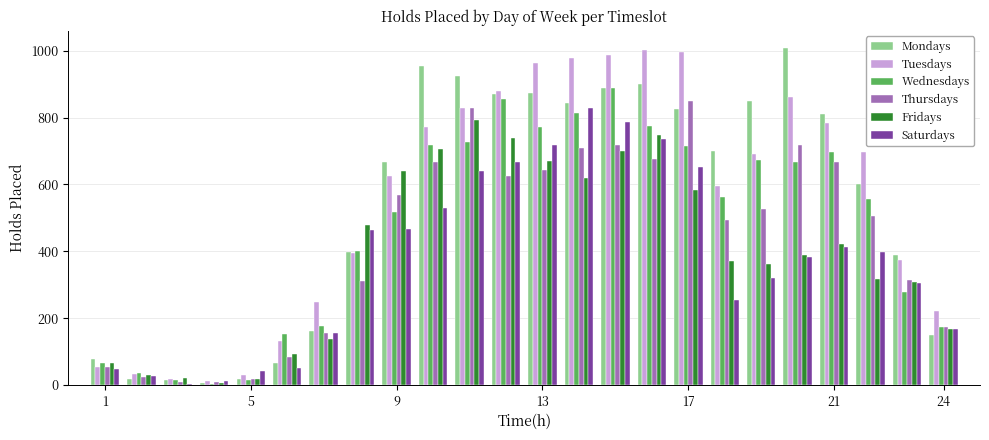

How many groups of bars are there?

24